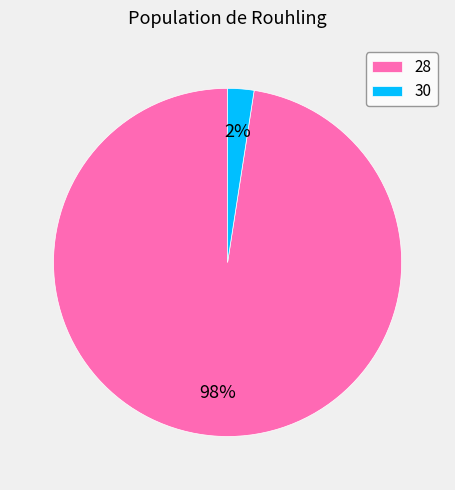

What is the largest slice in the pie chart?

28